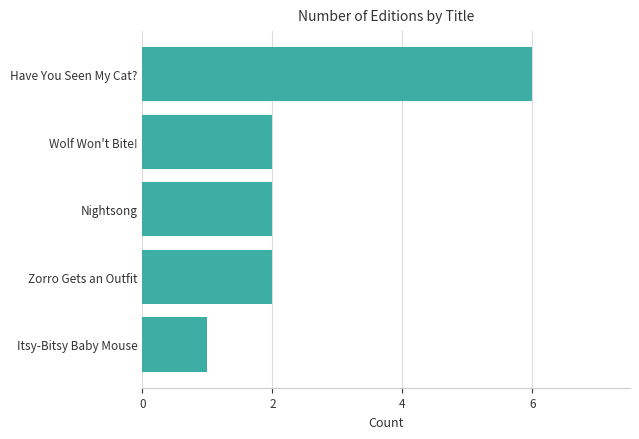

How many series are shown in this chart?

1